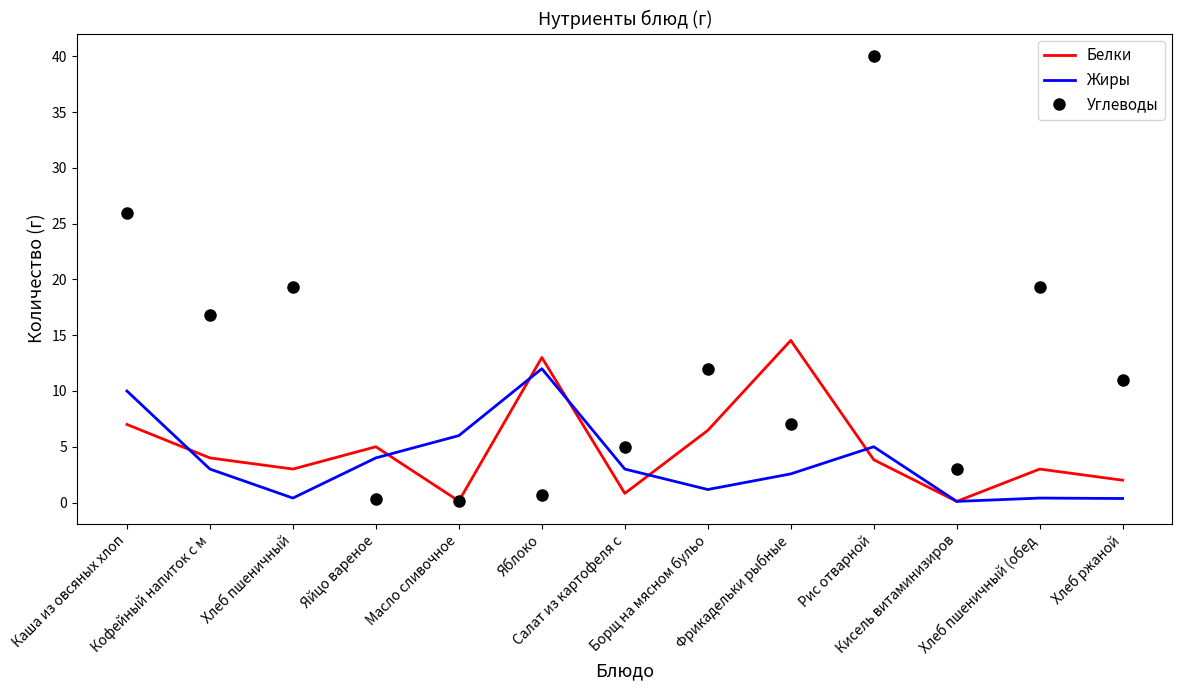

What position from the right is Хлеб ржаной?

1